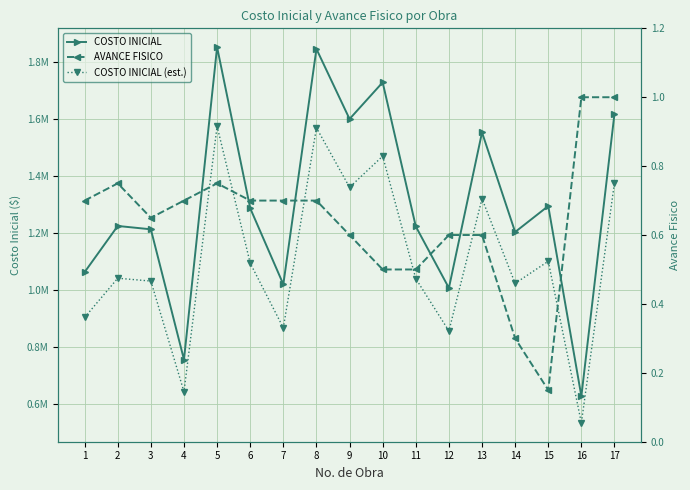

At which label is COSTO INICIAL (est.) closest to 1054161?

2